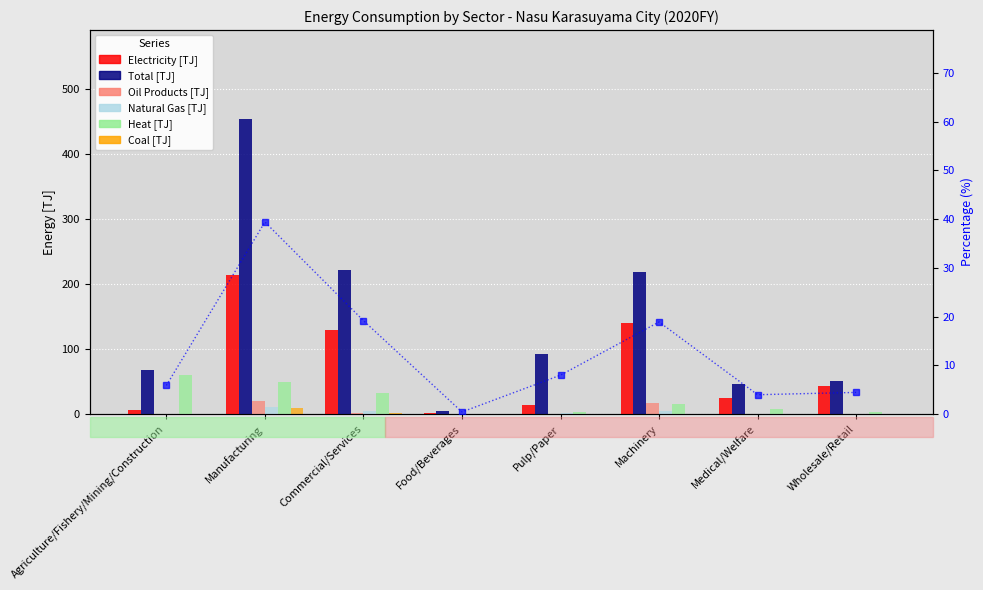

What is the value of the Total [TJ] bar at the 4th from the left?

4.6